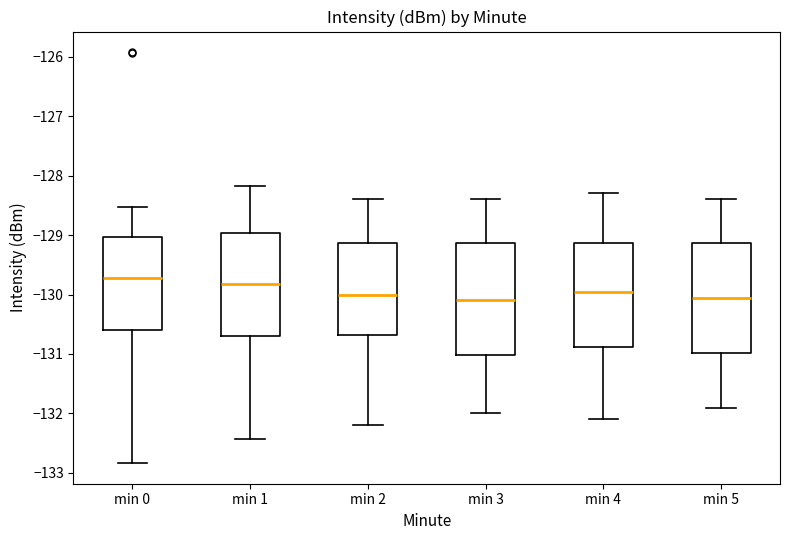

Where does the upper whisker of the box for min 5 end on the y-axis? The values are not printed on the chart, so give them approximately, as read against the axis.

-128.4